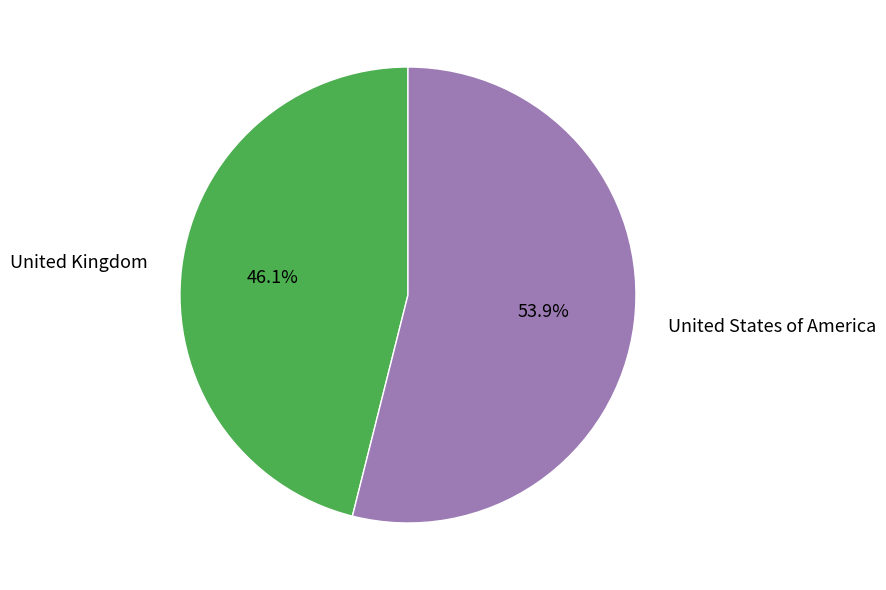

To the nearest percent, what is the combined percentage of United States of America and United Kingdom?

100%